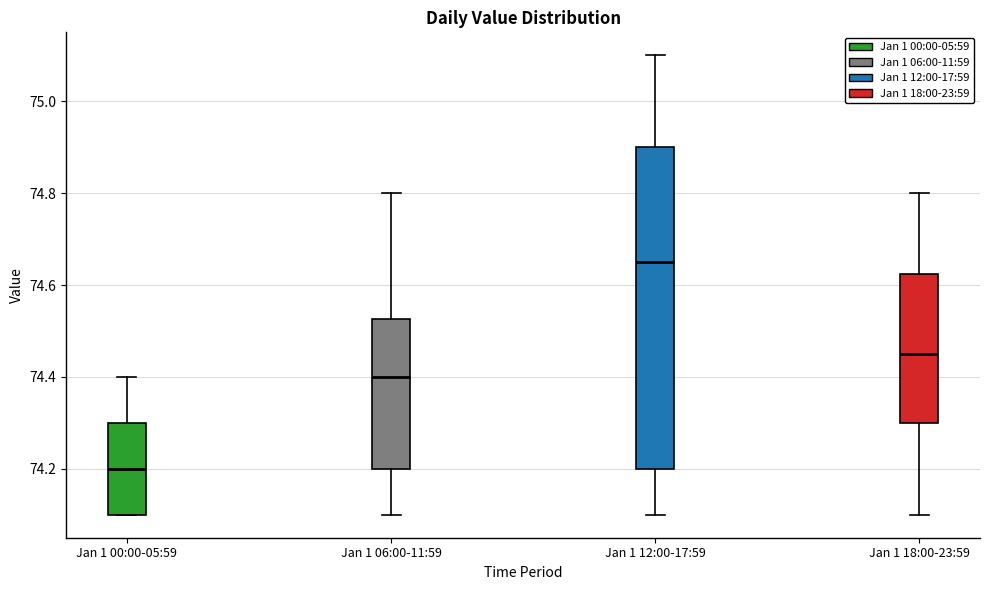

Reading left to right, read every box against the y-axis: the position of its median line, the range the box covers, and the ends of its whiskers. The values are not printed on the chart, so give them approximately, as read against the axis.

Jan 1 00:00-05:59: median 74.20, box 74.10 to 74.30, whiskers 74.10 to 74.40
Jan 1 06:00-11:59: median 74.40, box 74.20 to 74.52, whiskers 74.10 to 74.80
Jan 1 12:00-17:59: median 74.66, box 74.20 to 74.90, whiskers 74.10 to 75.10
Jan 1 18:00-23:59: median 74.46, box 74.30 to 74.62, whiskers 74.10 to 74.80